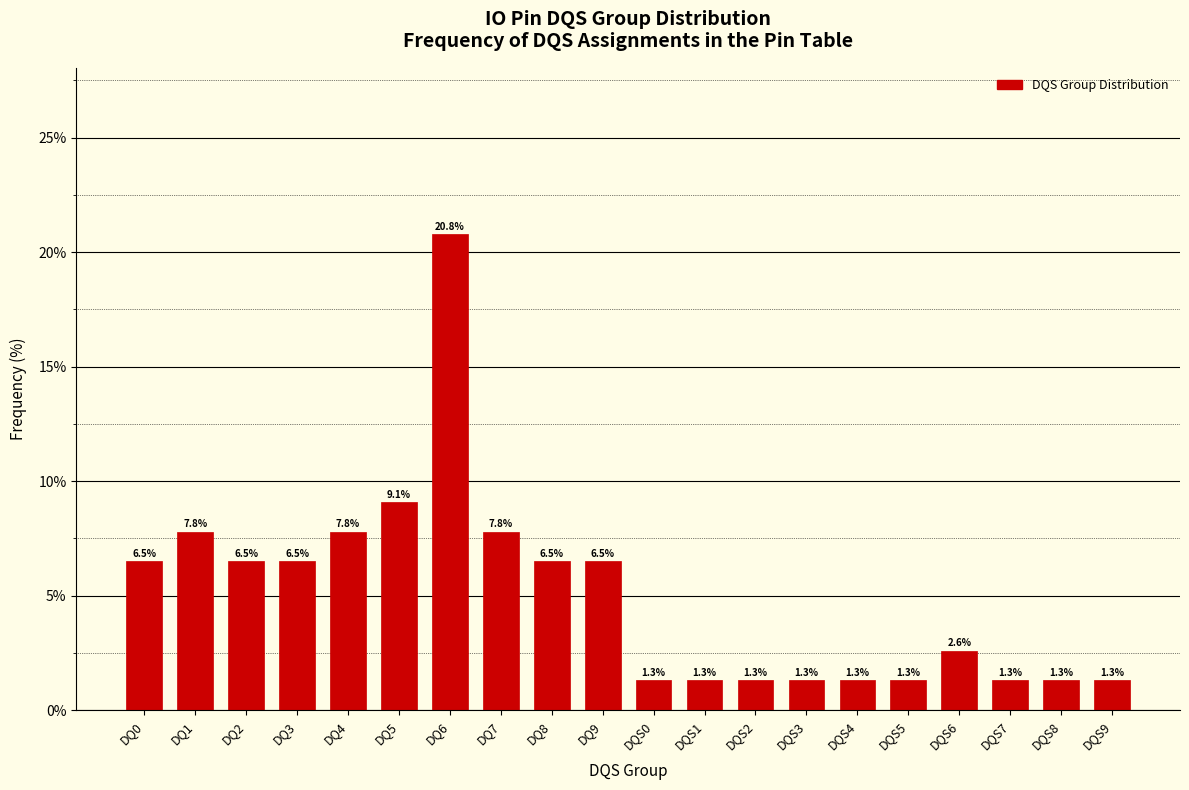

Reading right to left, transcribe all the data shown in this chart.

1.3	1.3	1.3	2.6	1.3	1.3	1.3	1.3	1.3	1.3	6.5	6.5	7.8	20.8	9.1	7.8	6.5	6.5	7.8	6.5